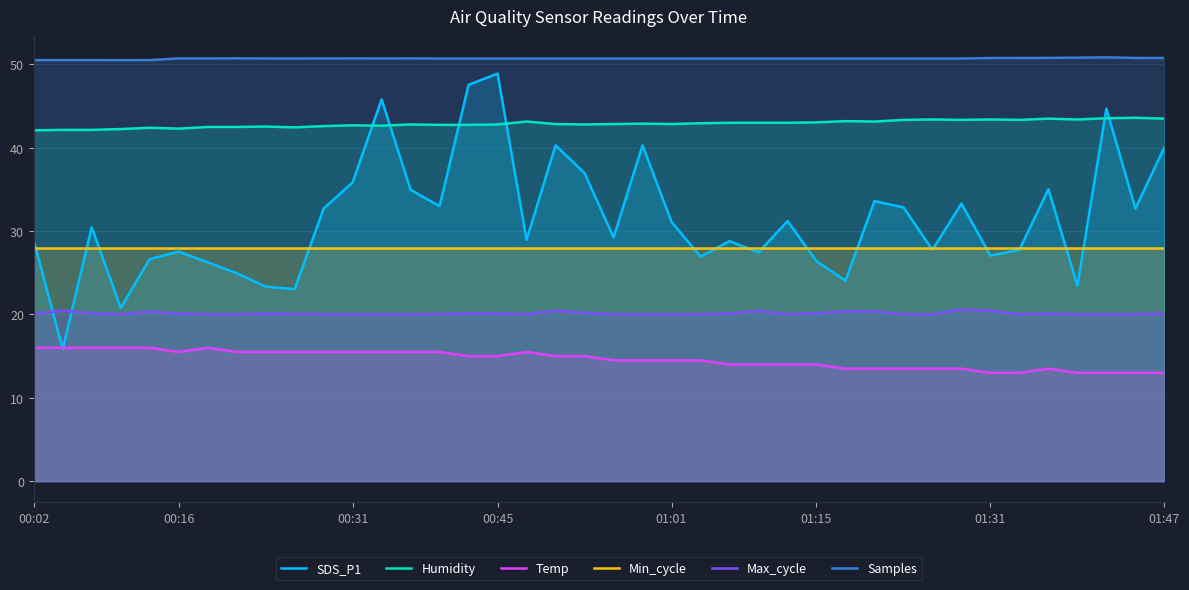

Which series ends up on top after the final intersection of Max_cycle and SDS_P1?

SDS_P1